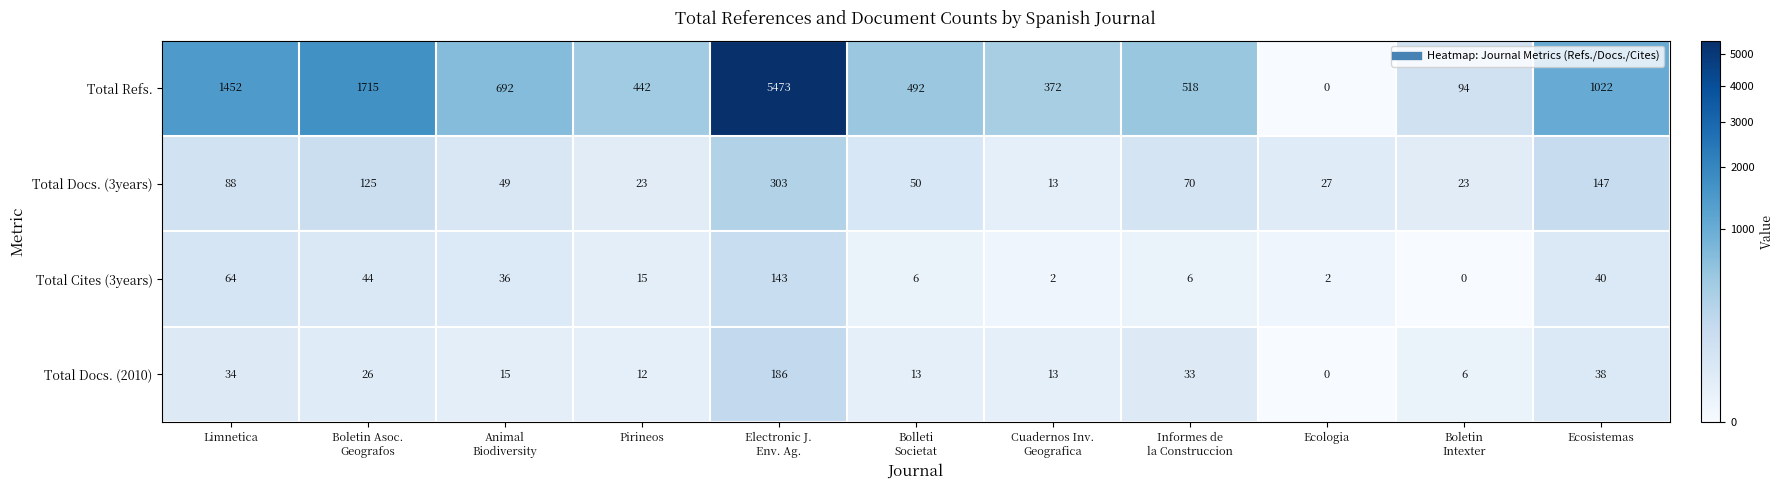

How many series are shown in this chart?

4